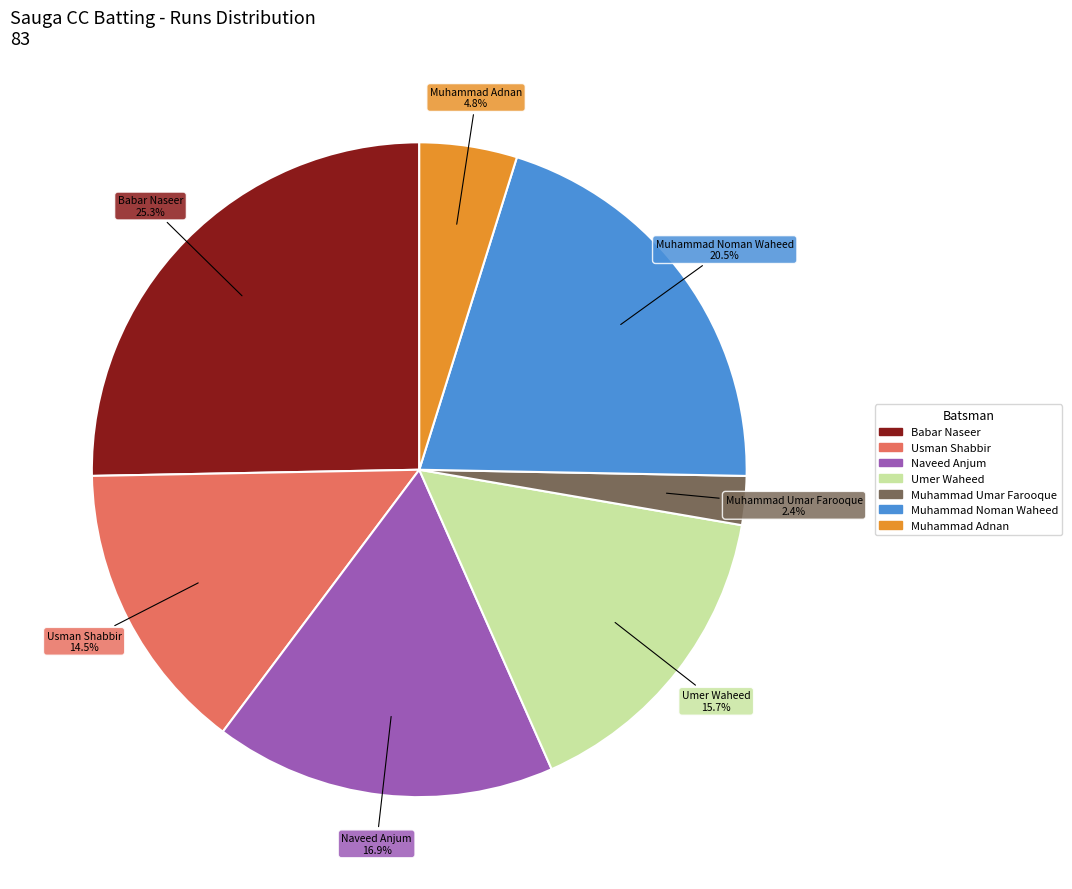

Is there a majority slice in this chart?

No